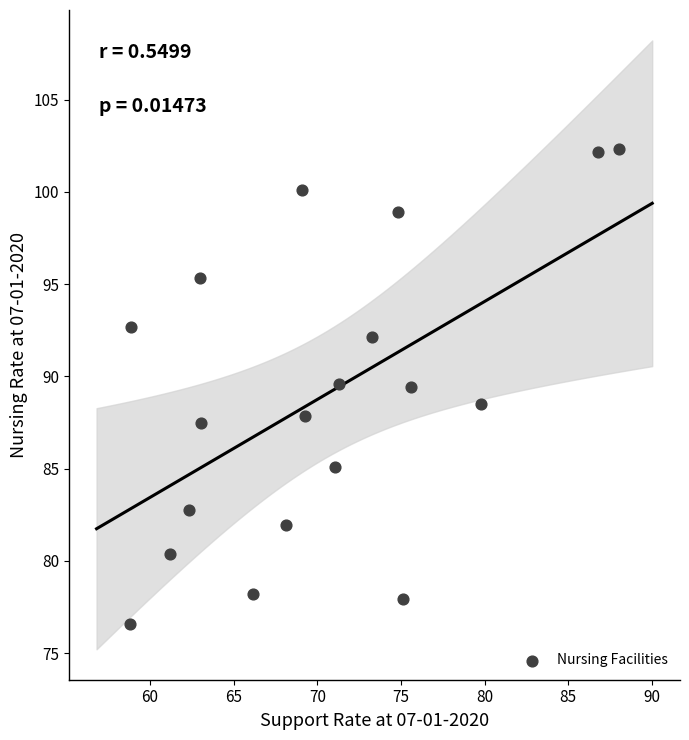

What is the range of Y values (max minus min)?

25.7